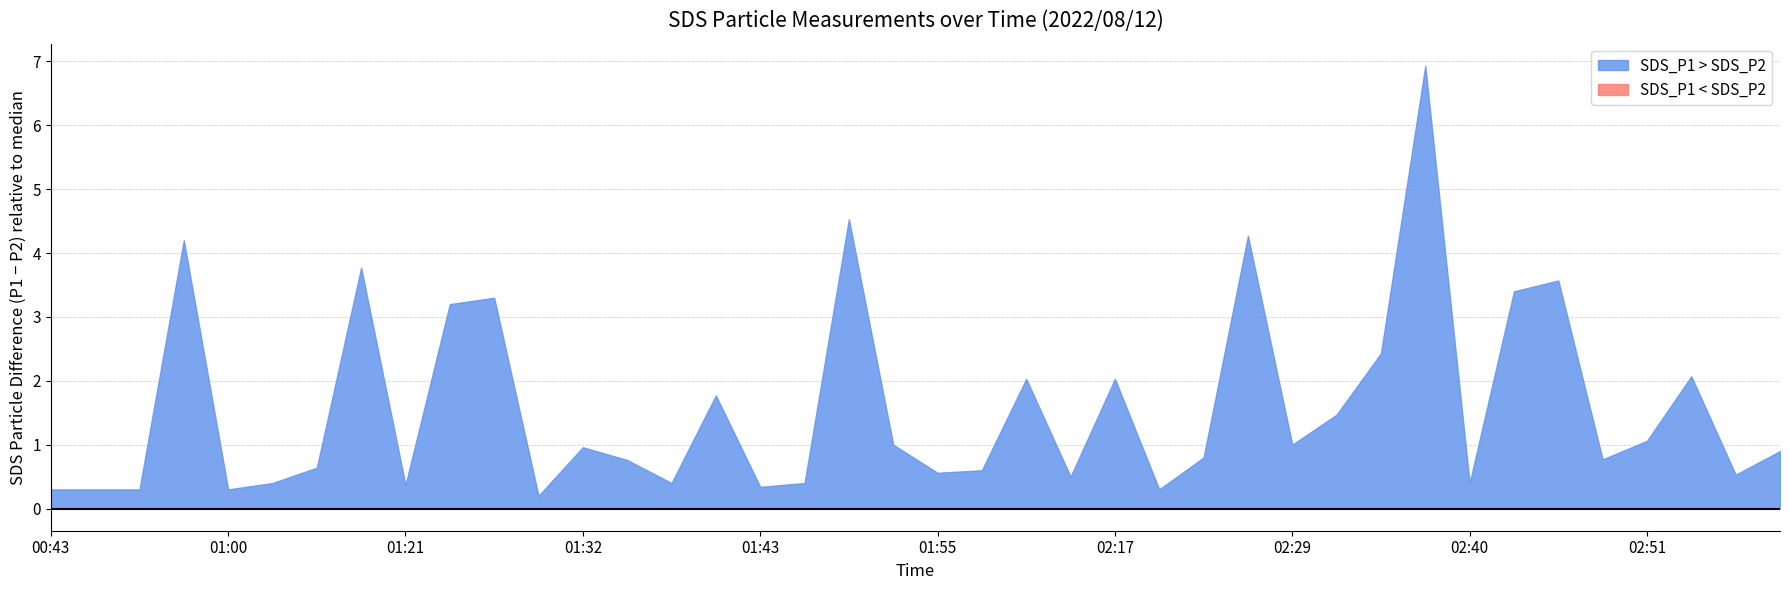

True or false: SDS_P1 has more than 1 interior local peaks.

True